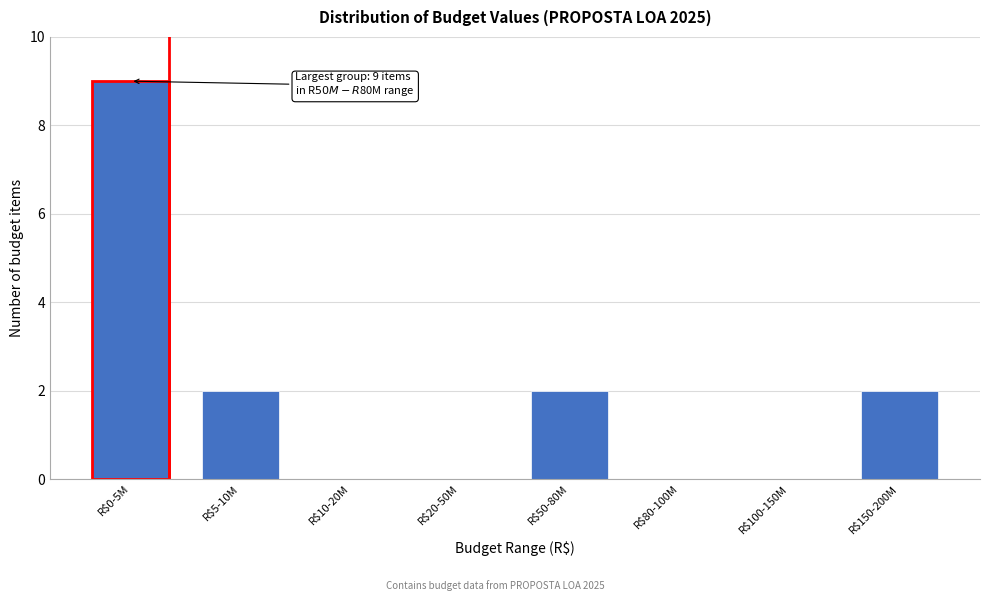

What is the sum of all values?

15